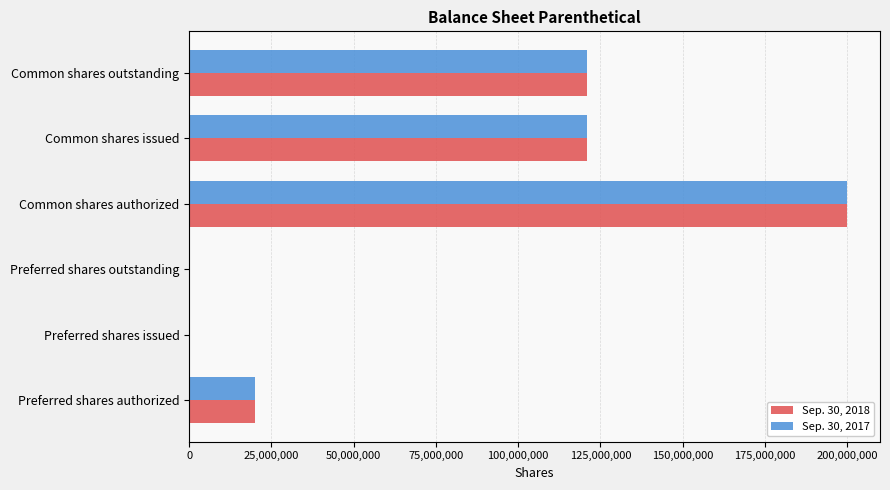

At which label does Sep. 30, 2018 reach its peak?

Common shares authorized